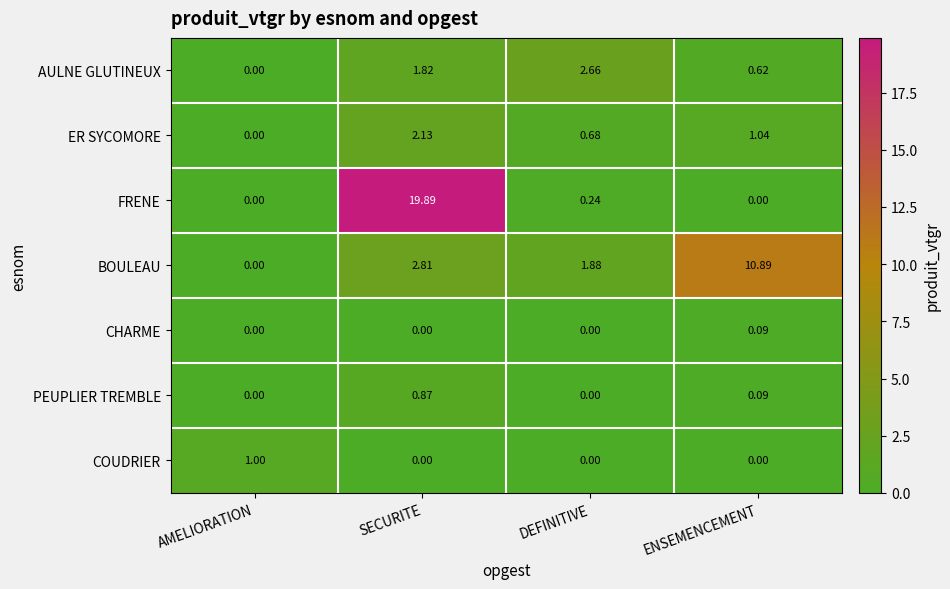

What is the difference between the highest and lowest values at AMELIORATION?

1.0